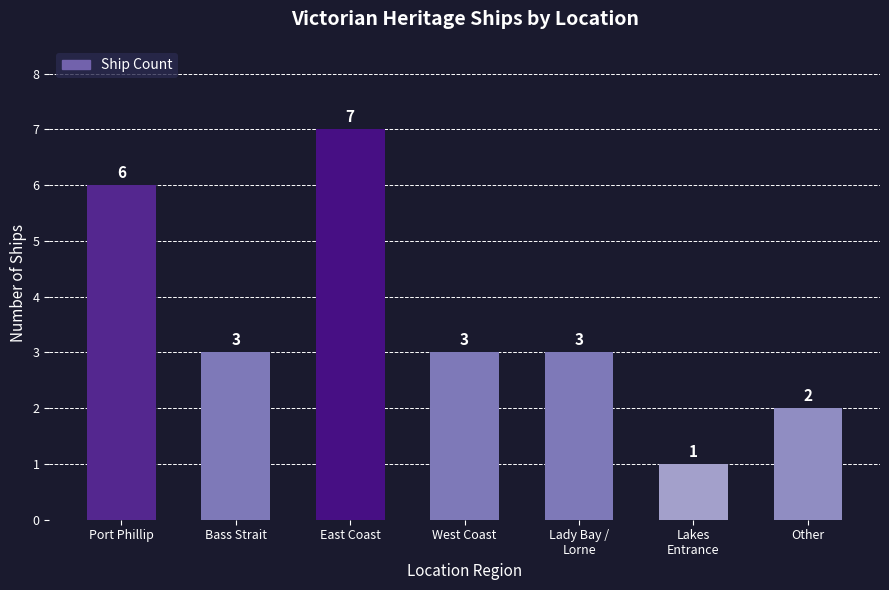

What is the label of the 4th bar from the left?

West Coast